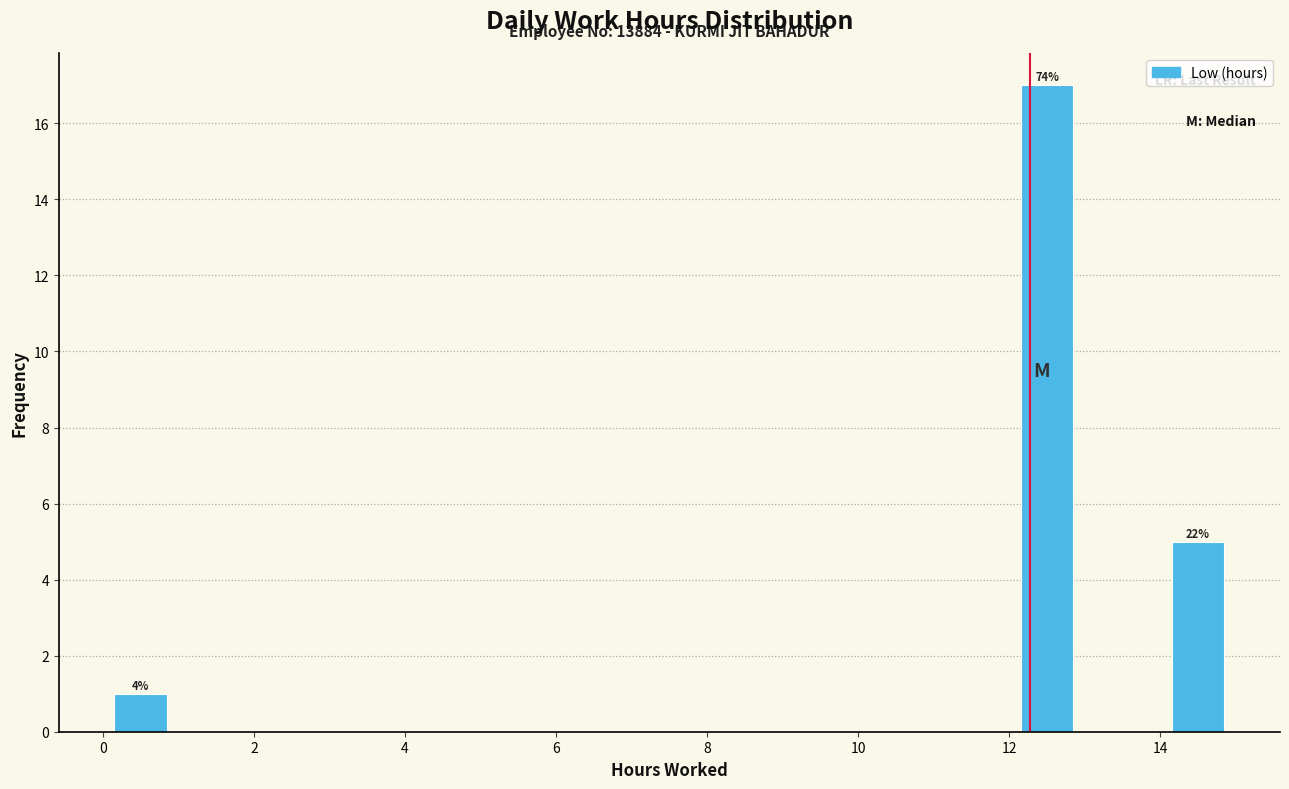

Which range on the x-axis has the tallest bar?

12 to 13